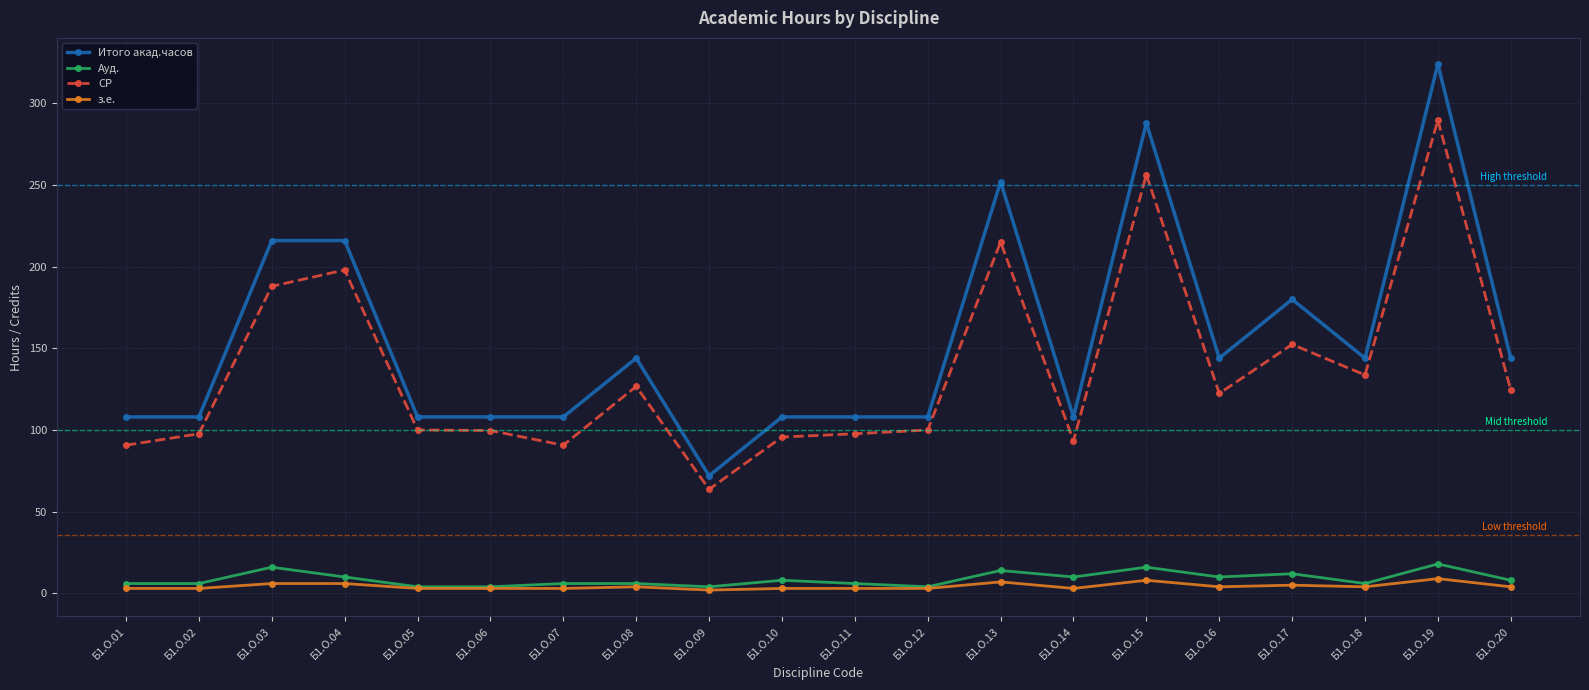

What is the value of the СР point at the 17th from the left?

152.4